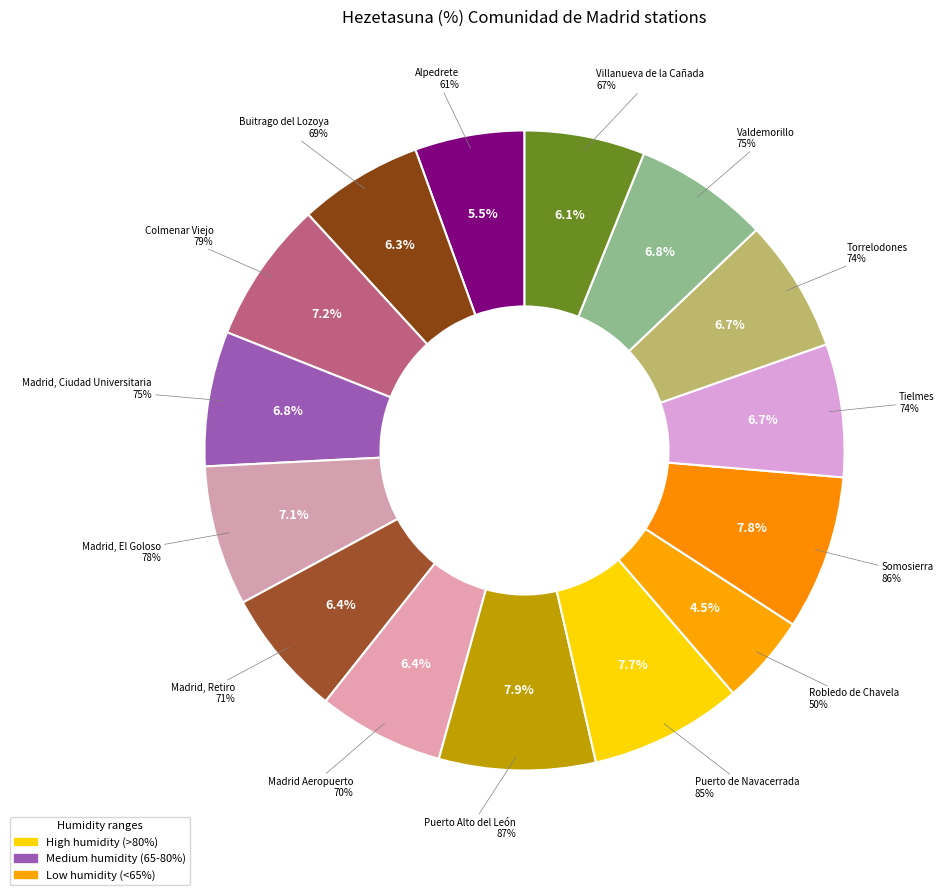

To the nearest percent, what percentage of the pie is Robledo de Chavela?

5%